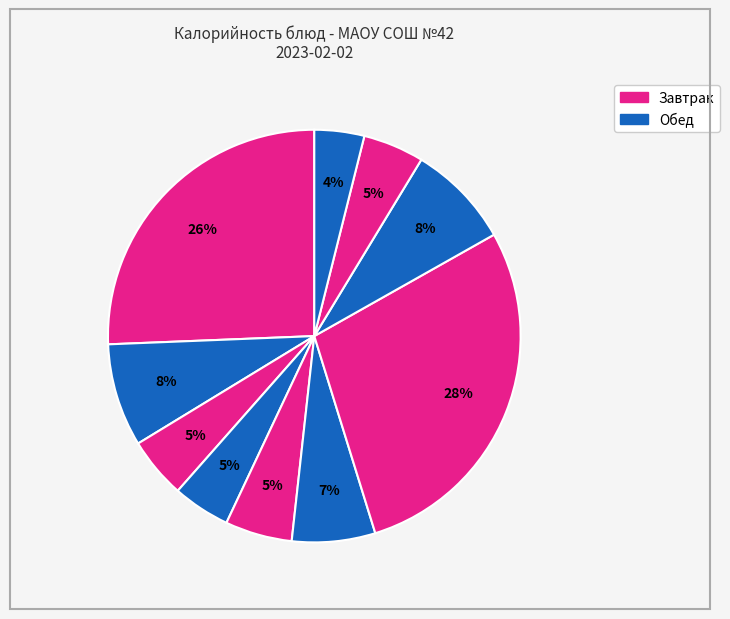

How many segments does this pie chart have?

10